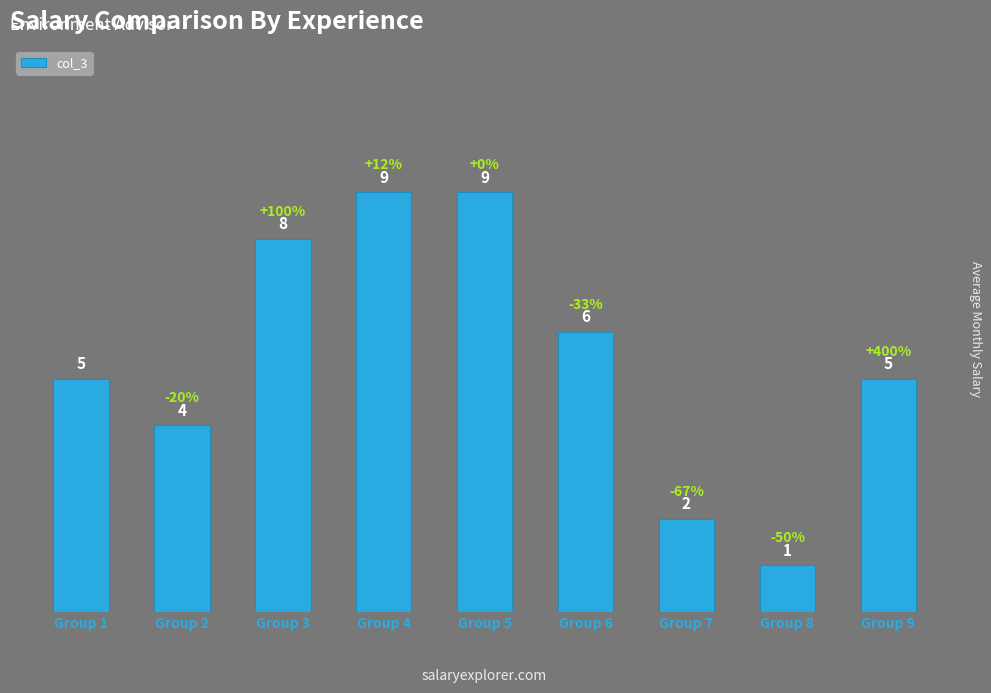

What is the maximum value shown in the chart?

9